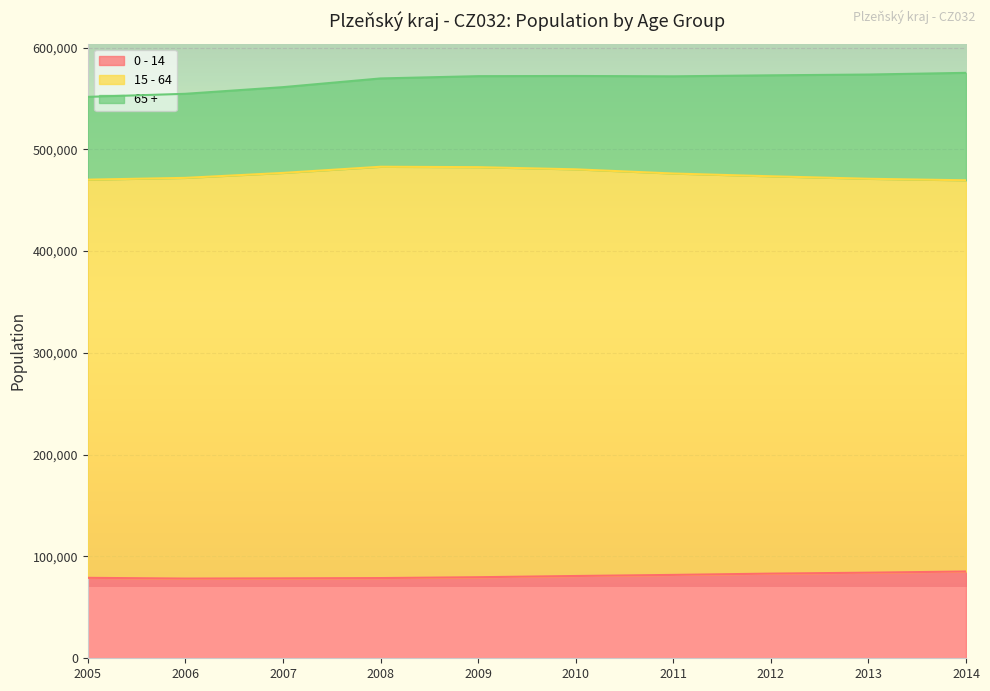

What are all the series names shown in the legend?

0 - 14, 15 - 64, 65 +